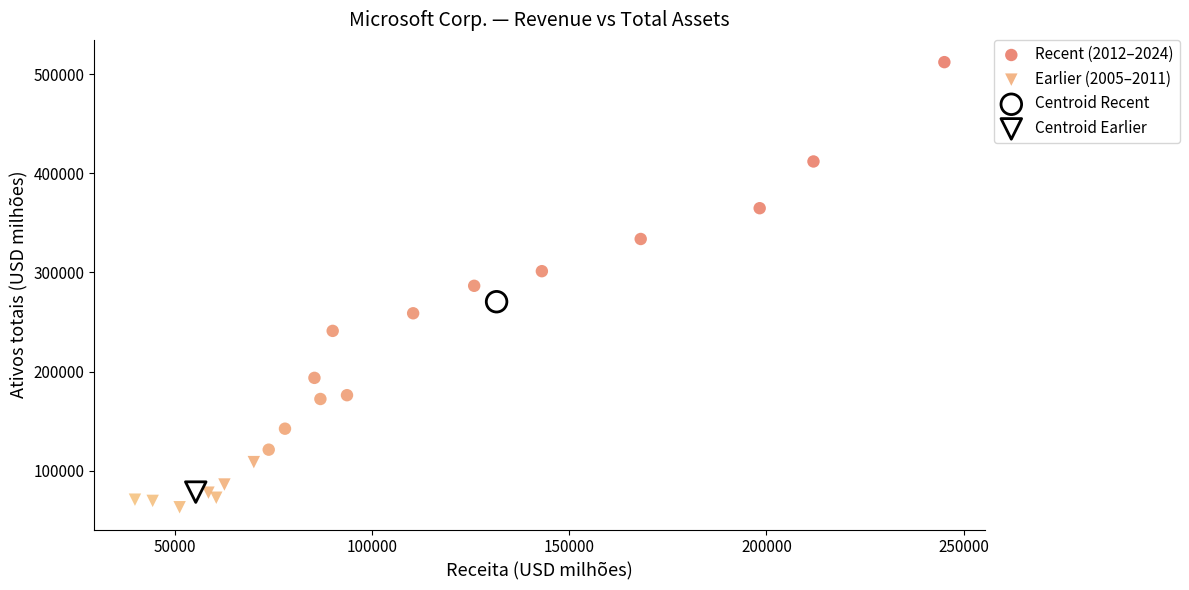

Which series reaches the maximum Y coordinate?

Recent (2012–2024)